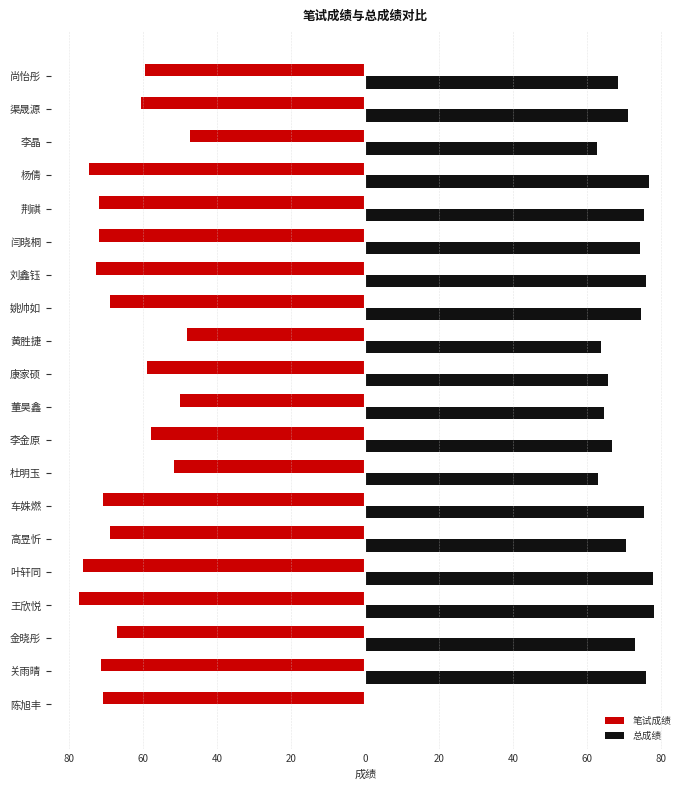

What are all the series names shown in the legend?

笔试成绩, 总成绩